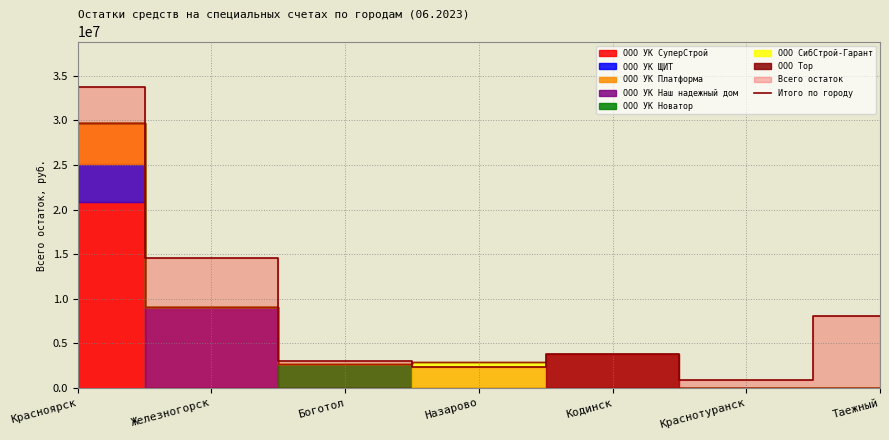

What is the change in value from Назарово to Таежный?

+5717132.5